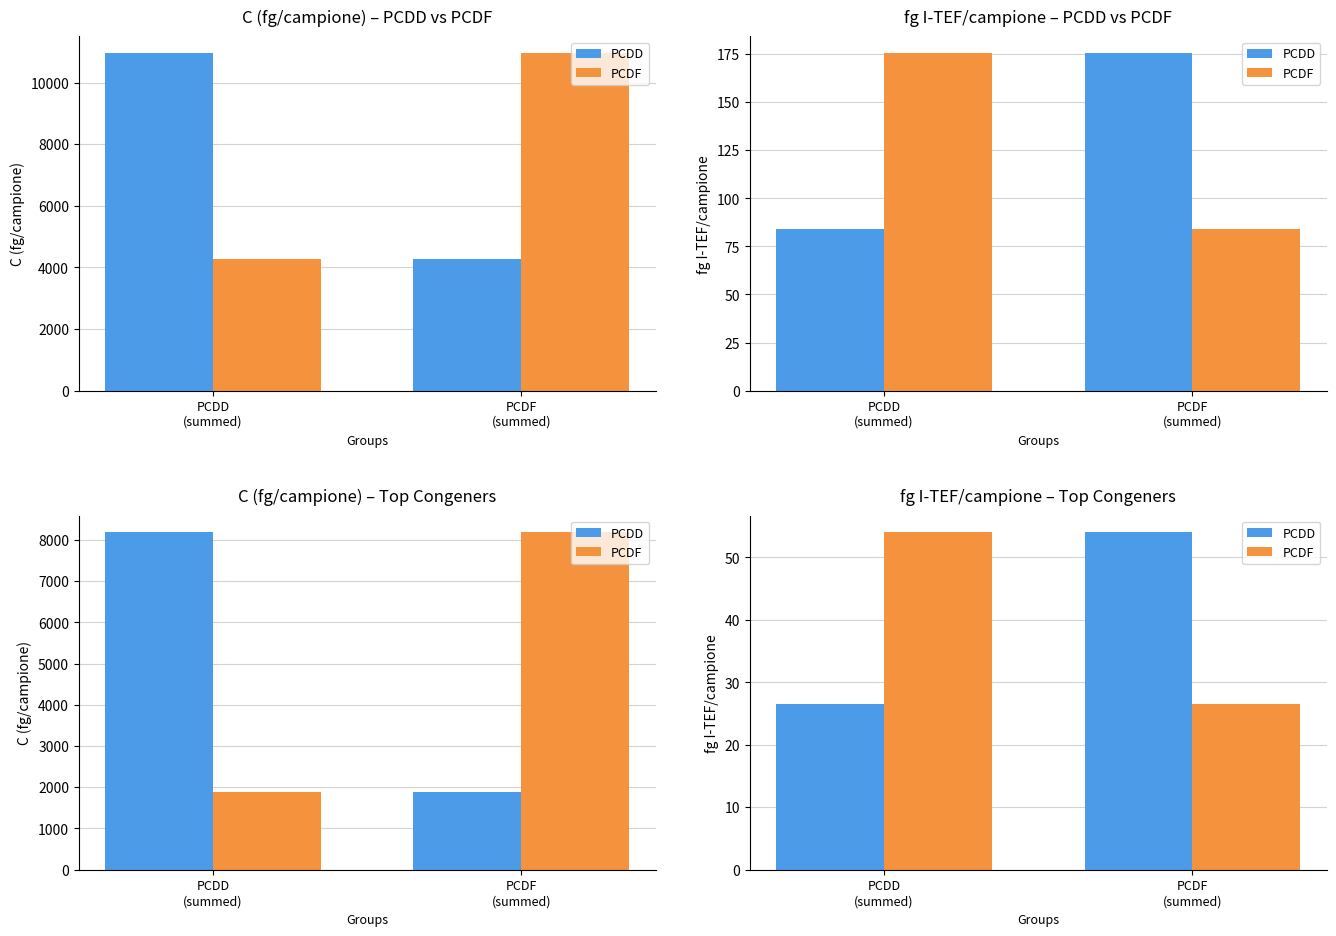

What is the spread (max minus min) of values at PCDF
(summed)?

27.5